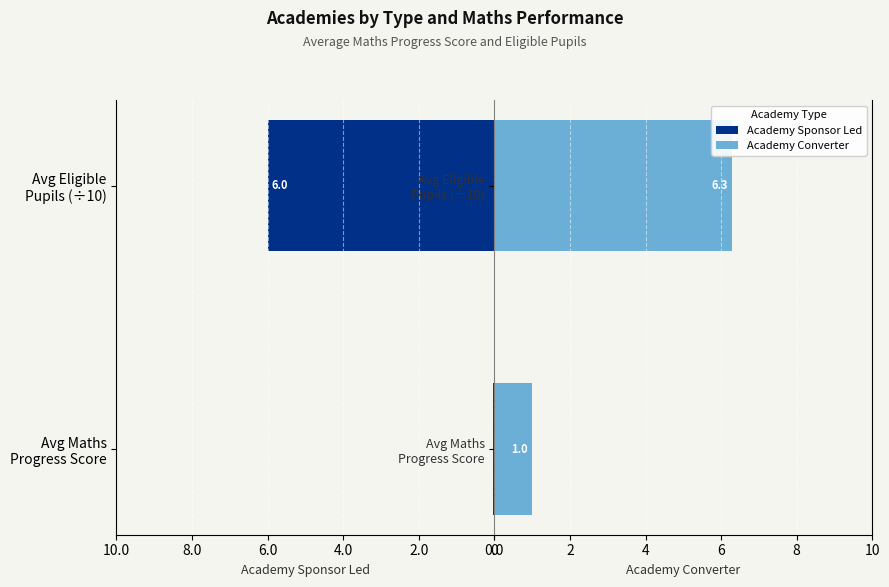

What is the sum of all Academy Sponsor Led values?

-6.0